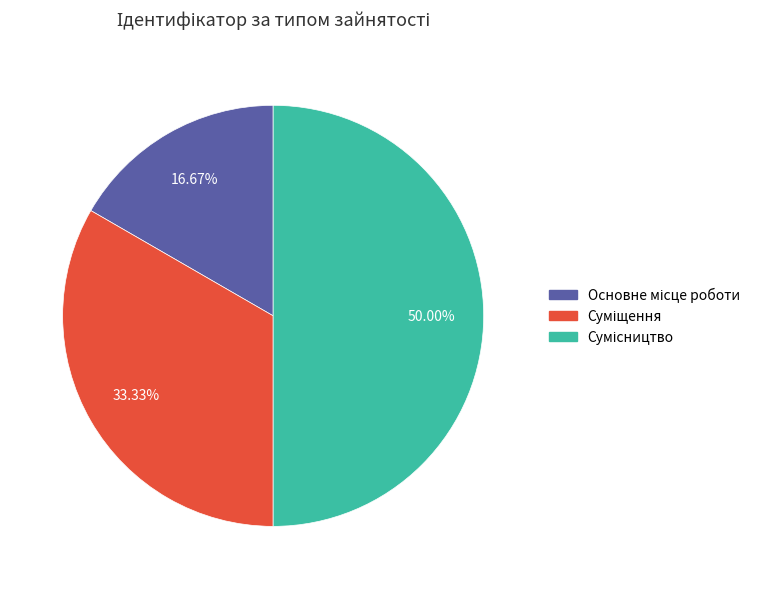

How many segments does this pie chart have?

3